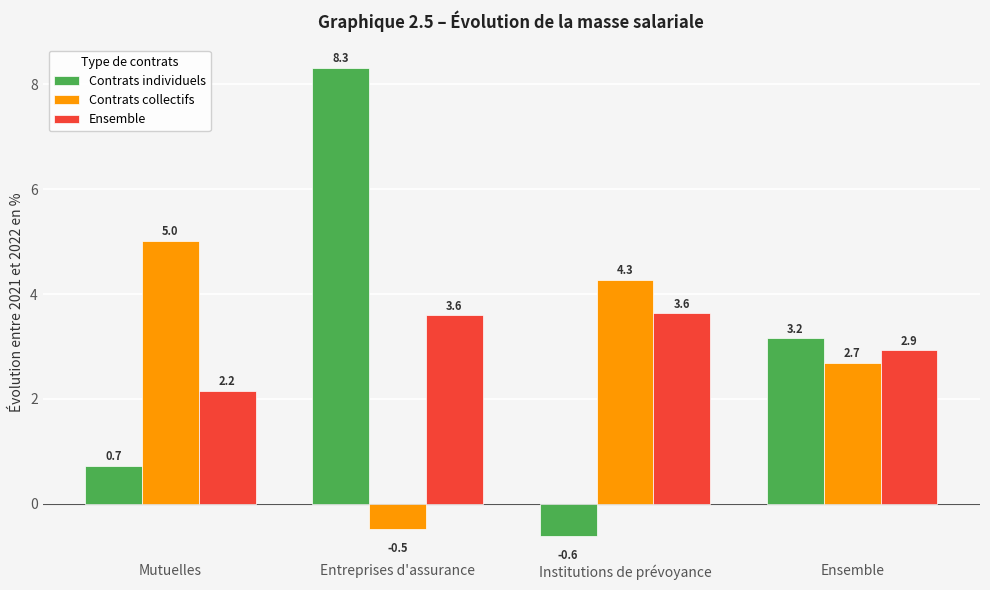

Which series has the largest total across all categories?

Ensemble